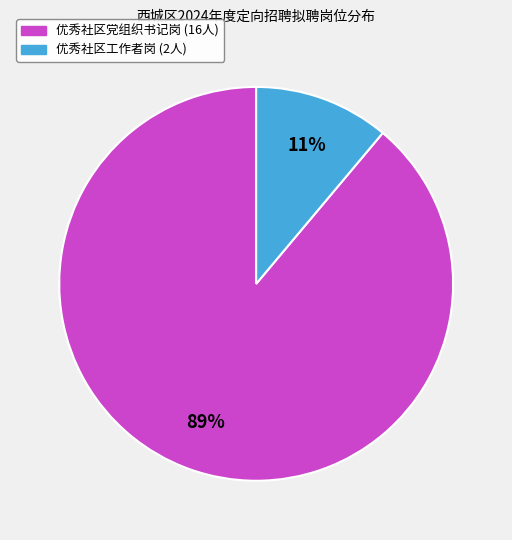

What percentage is the 优秀社区工作者岗 slice, to the nearest percent?

11%